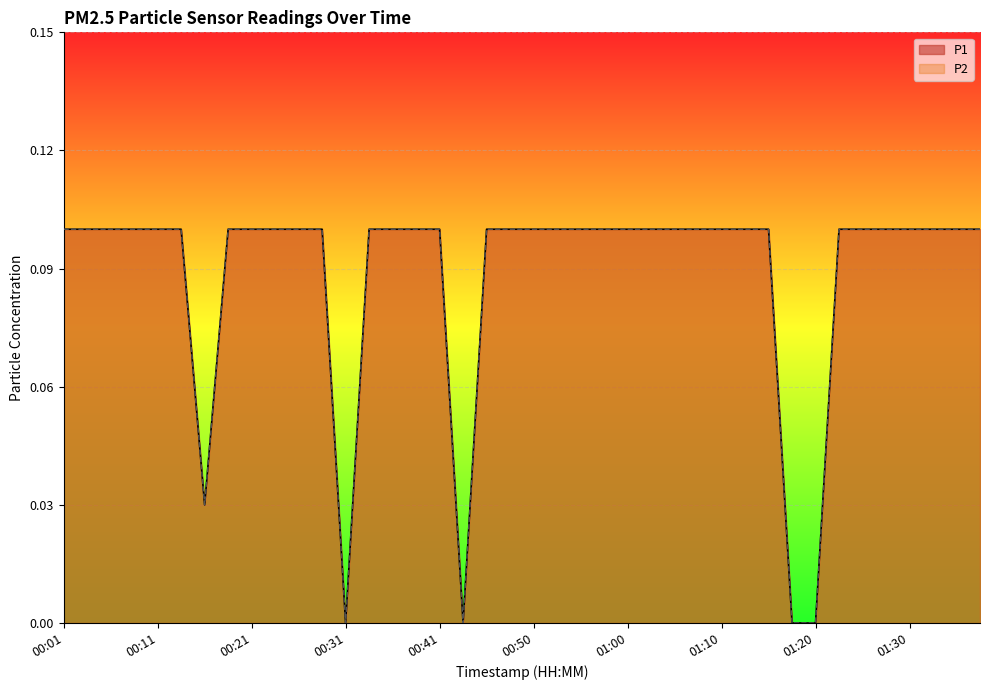

What is the sum of the P1 values at 01:27 and 01:07?

0.2